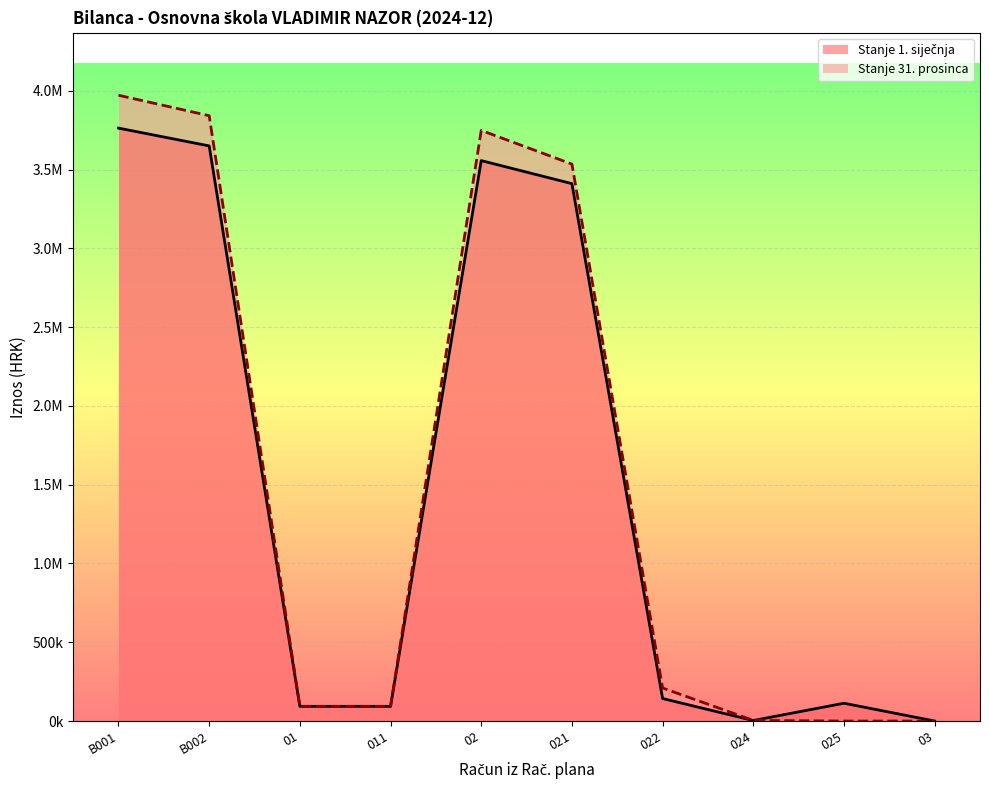

True or false: Stanje 1. siječnja has more than 2 points higher than both neighbors.

False